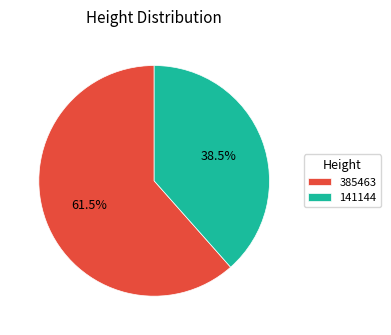

Count the number of slices in the pie.

2